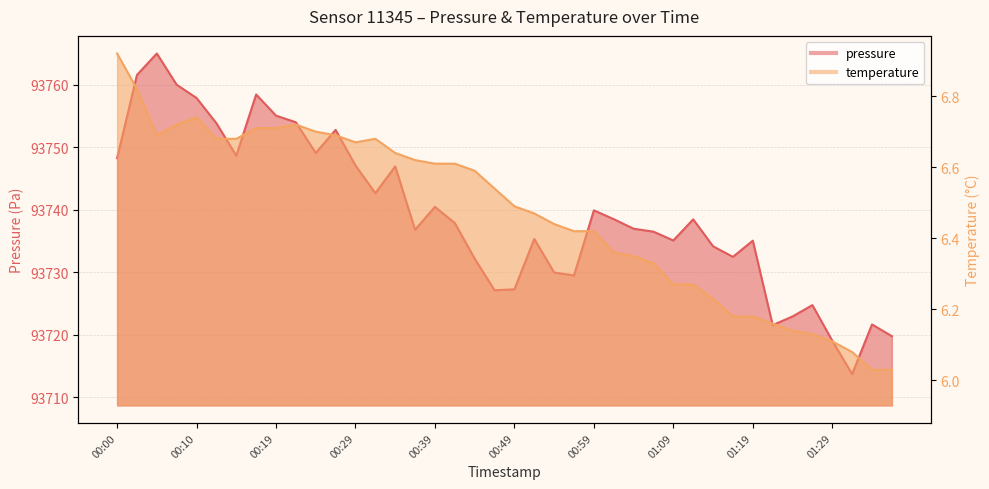

Where is the first local maximum for pressure?

00:05